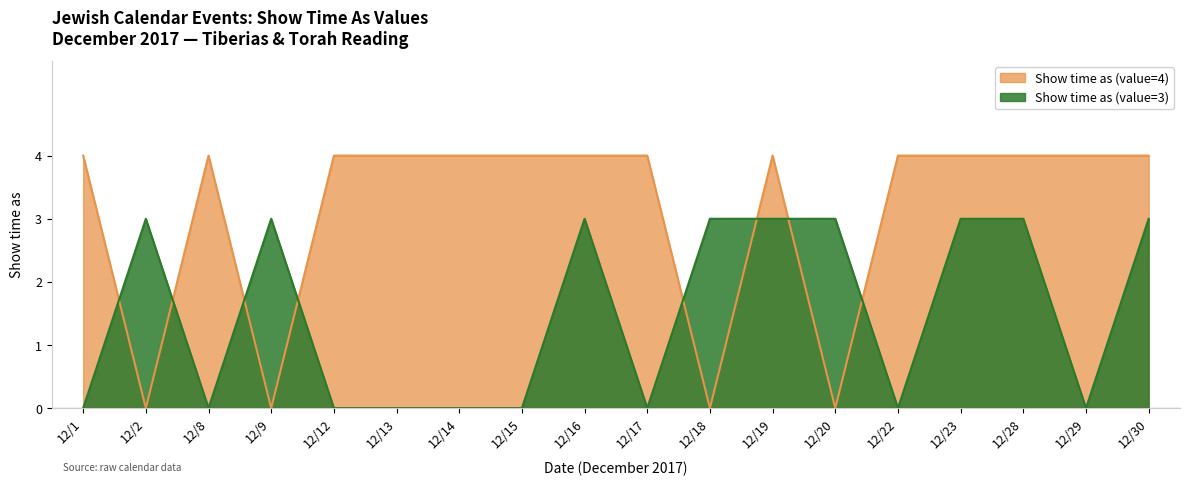

What is the sum of the Show time as (value=4) values at 12/23 and 12/30?

8